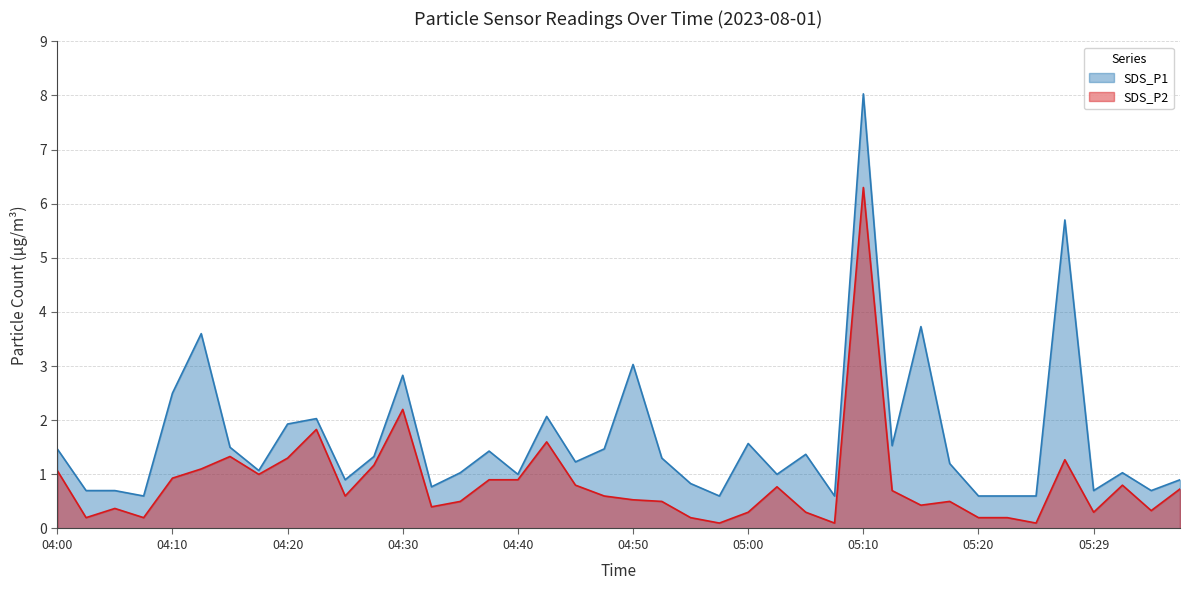

What is the difference between the maximum and minimum values in the SDS_P1 series?

7.4